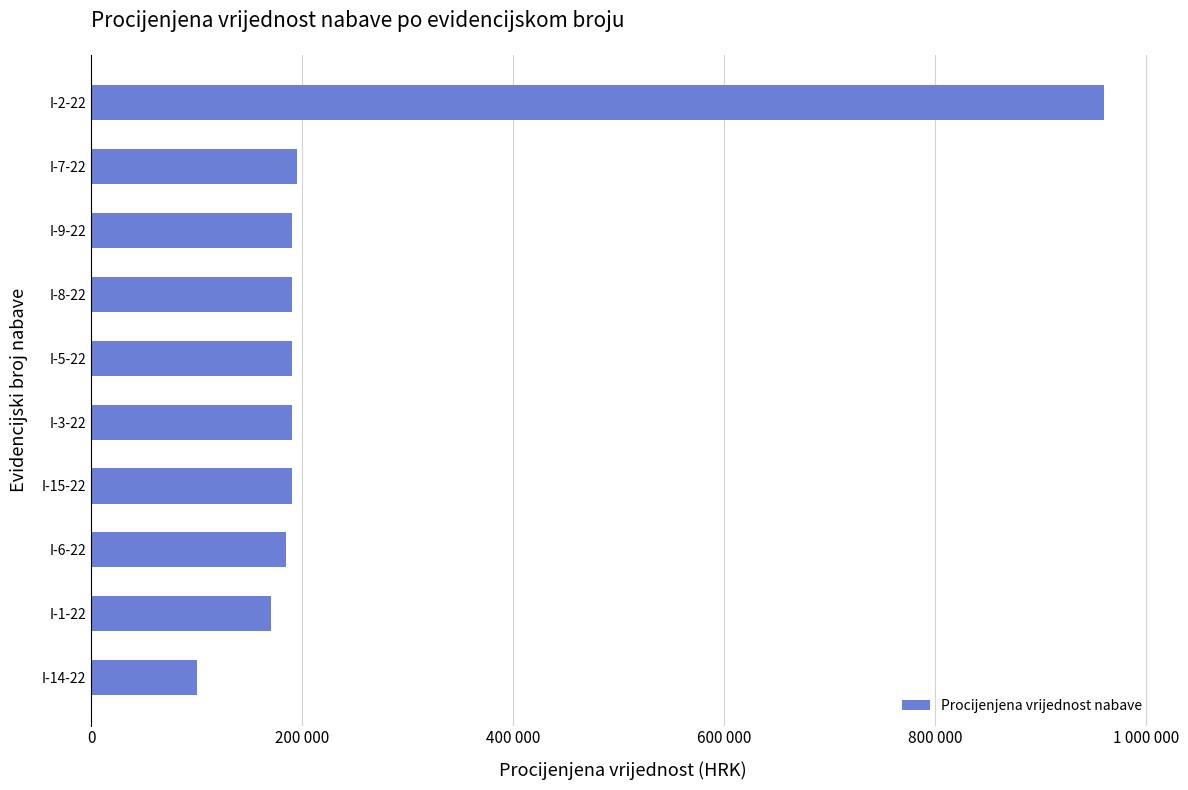

Does the chart contain any negative values?

No